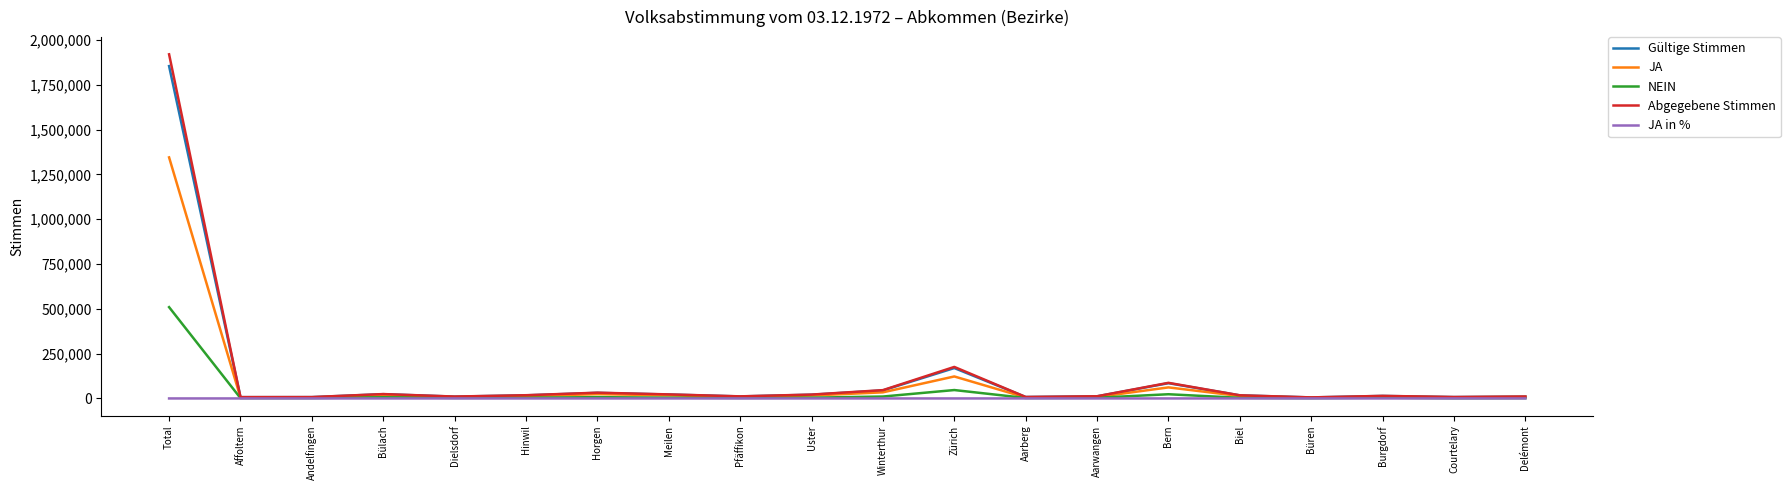

What is the total value across all series at Hinwil?

52956.5